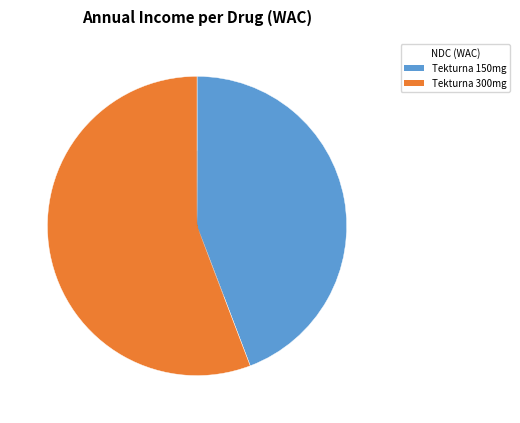

Is there any slice that represents more than half of the pie?

Yes